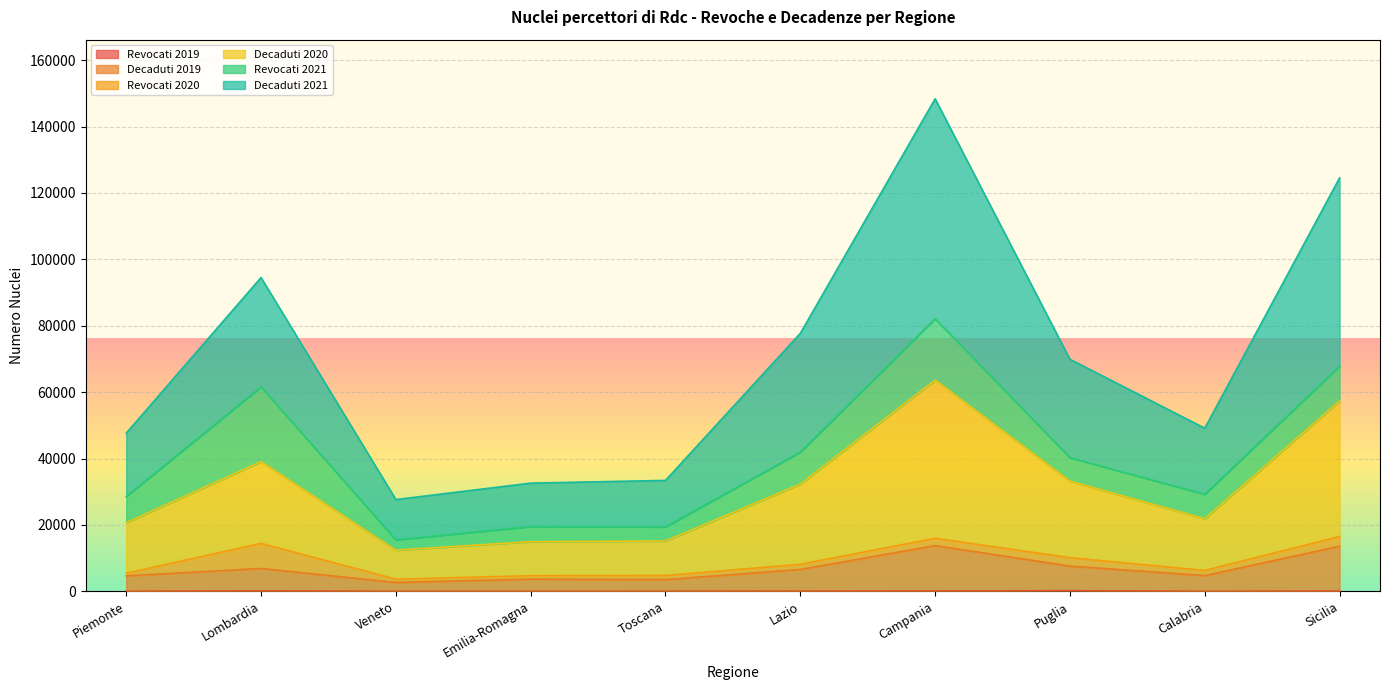

True or false: Decaduti 2020 has more than 2 points higher than both neighbors.

False